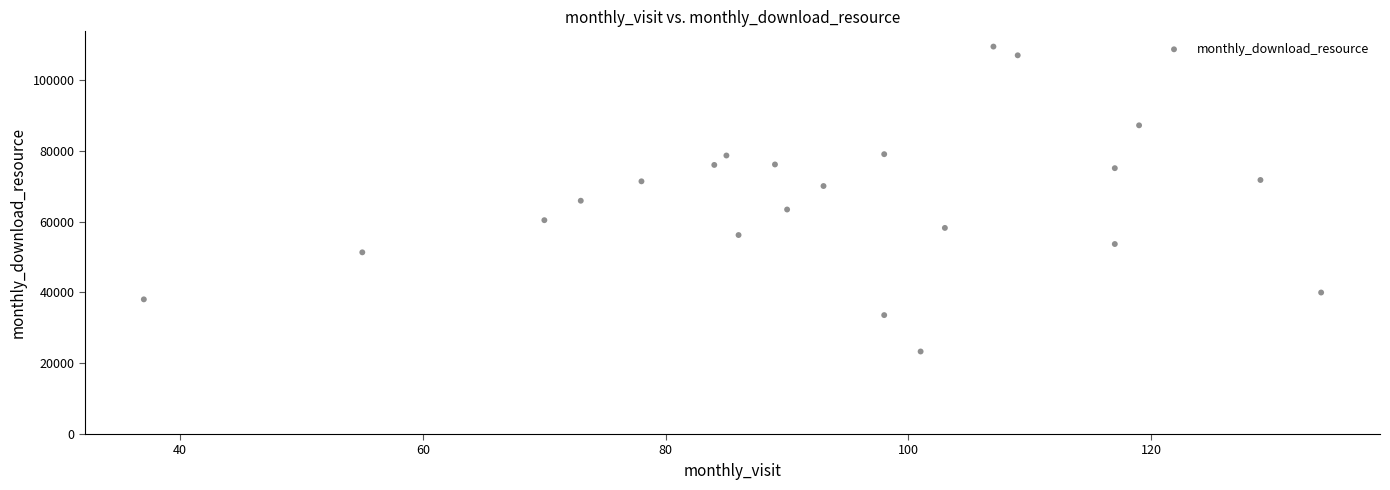

What is the range of Y values (max minus min)?

86115